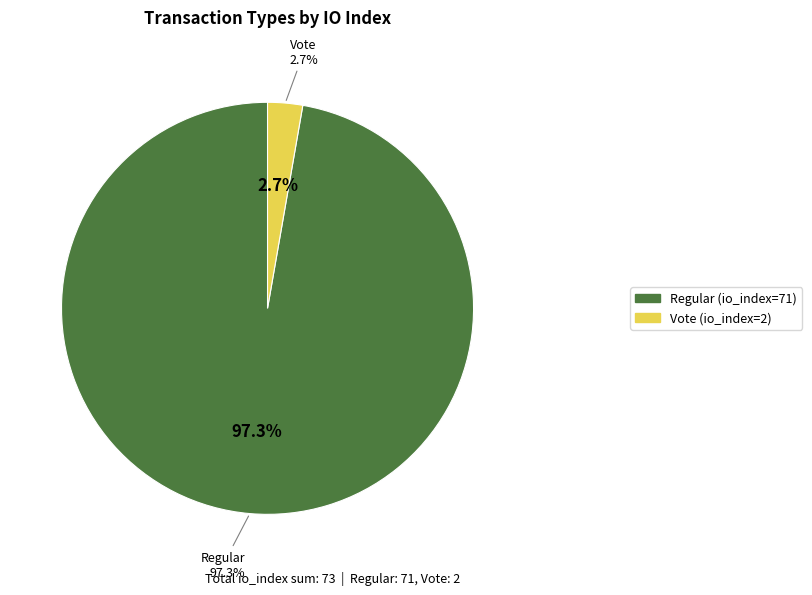

Do Regular (io_index=71) and Vote (io_index=2) together represent more than half of the pie?

Yes